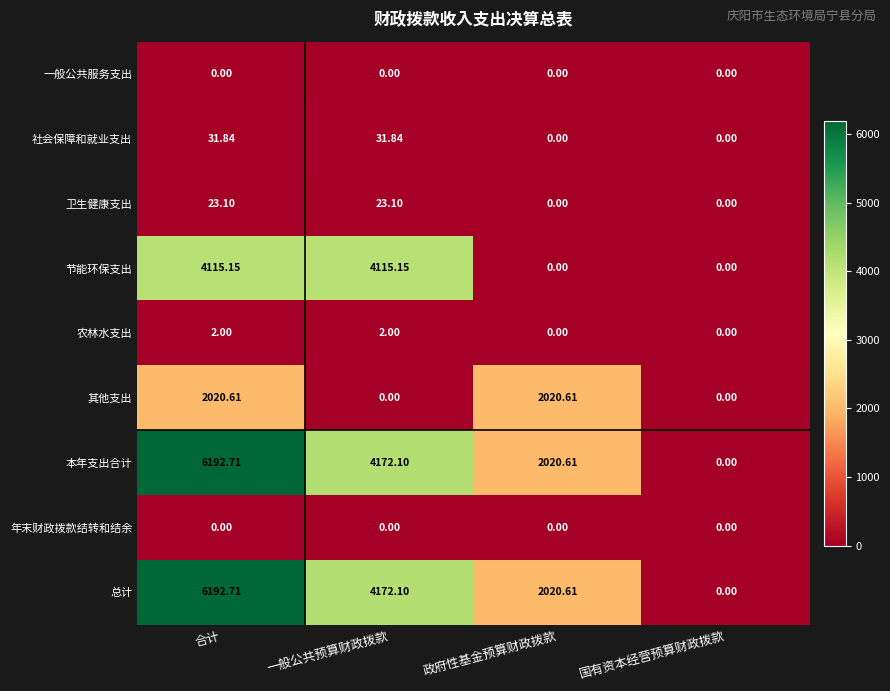

Rank the categories by 总计 value from highest to lowest.

合计, 一般公共预算财政拨款, 政府性基金预算财政拨款, 国有资本经营预算财政拨款